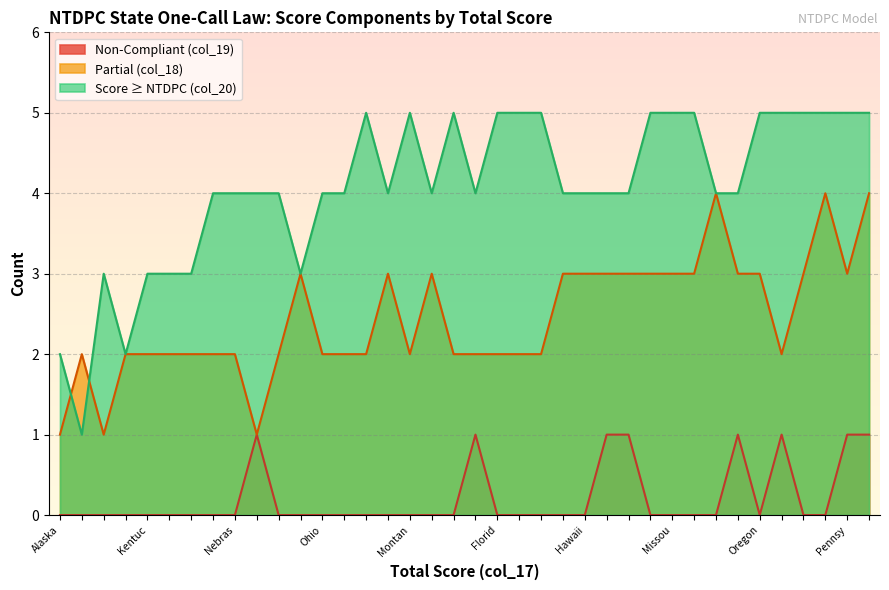

What is the total value across all series at 8?

8